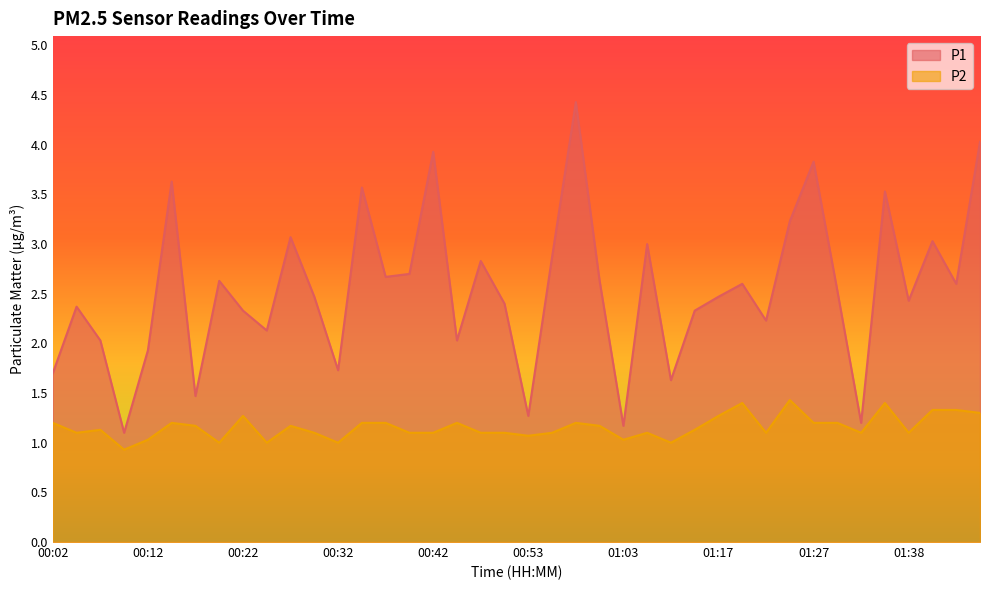

What is the label of the 29th point from the left?

01:17